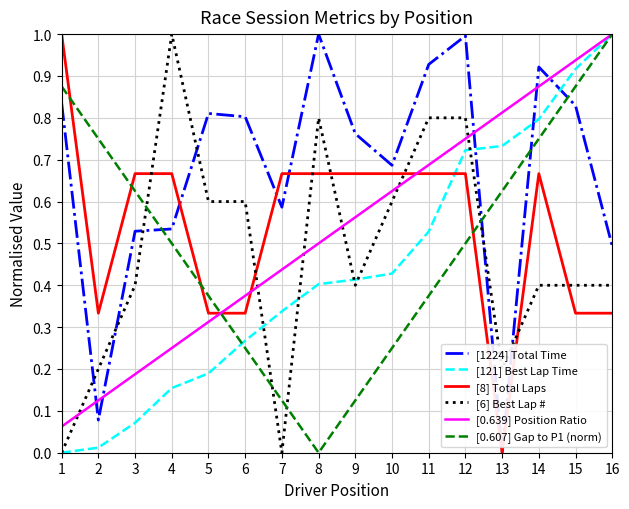

At 5, list the series in order from smallest to largest.

[121] Best Lap Time, [0.639] Position Ratio, [8] Total Laps, [0.607] Gap to P1 (norm), [6] Best Lap #, [1224] Total Time